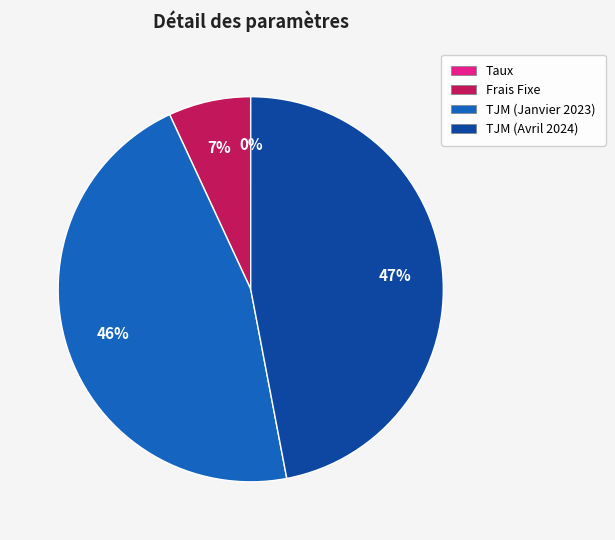

Which category has the biggest portion of the pie?

TJM (Avril 2024)